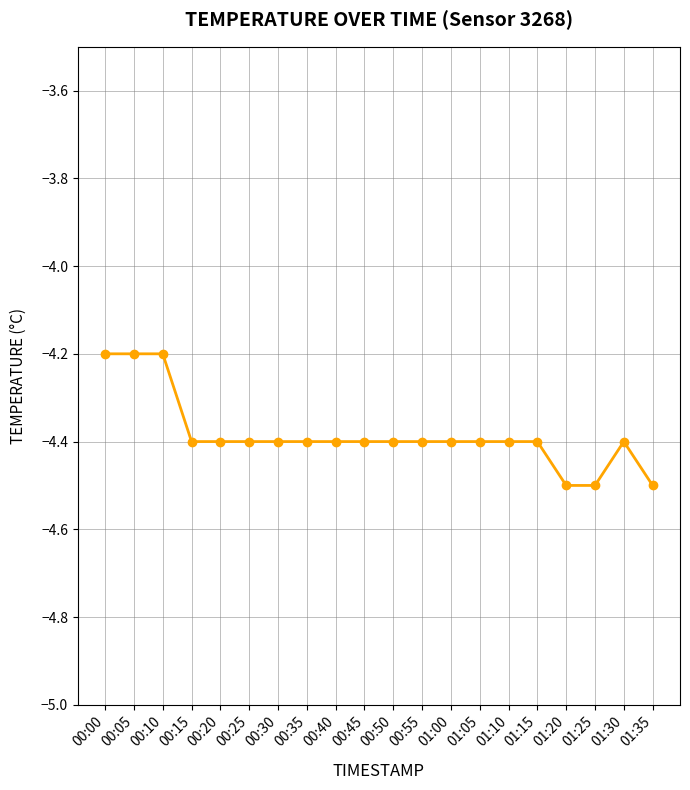

Which has a higher value, 01:25 or 00:00?

00:00